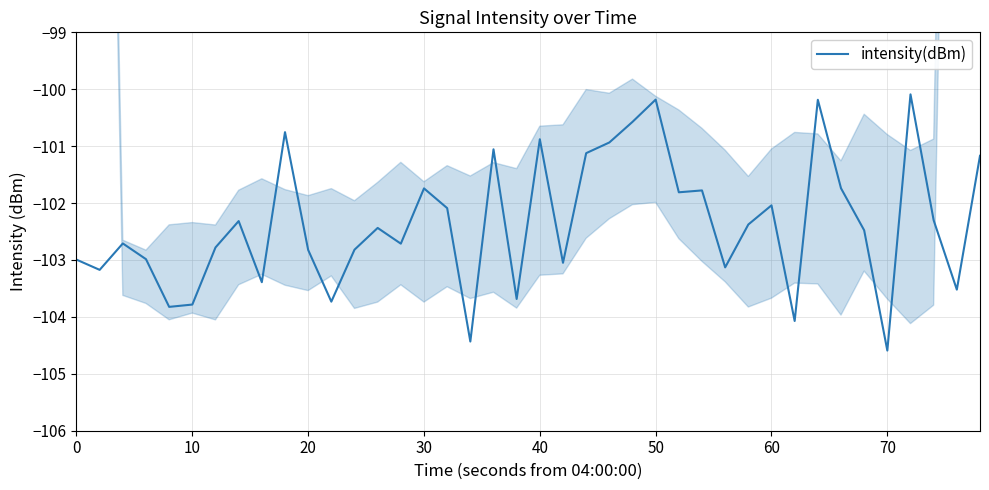

What is the smallest value displayed?

-104.6